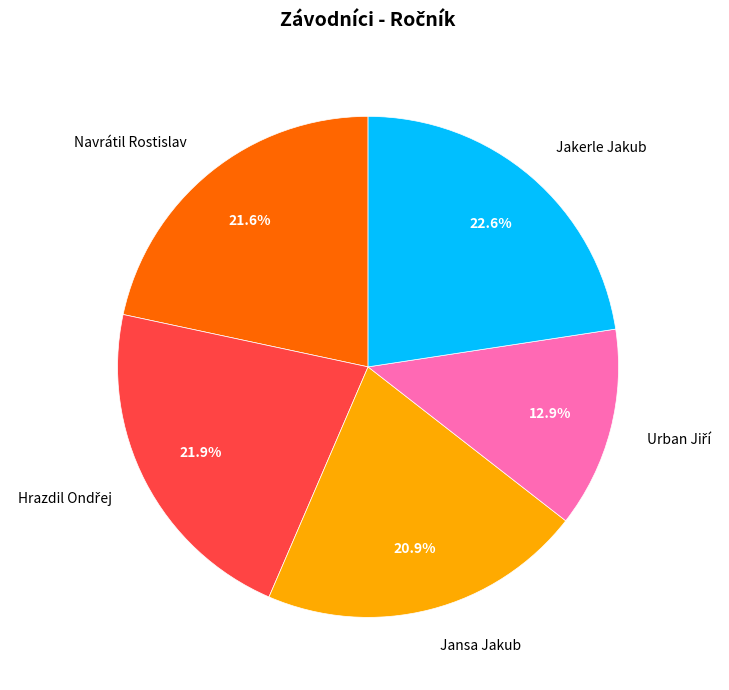

To the nearest percent, what is the average slice percentage?

20%